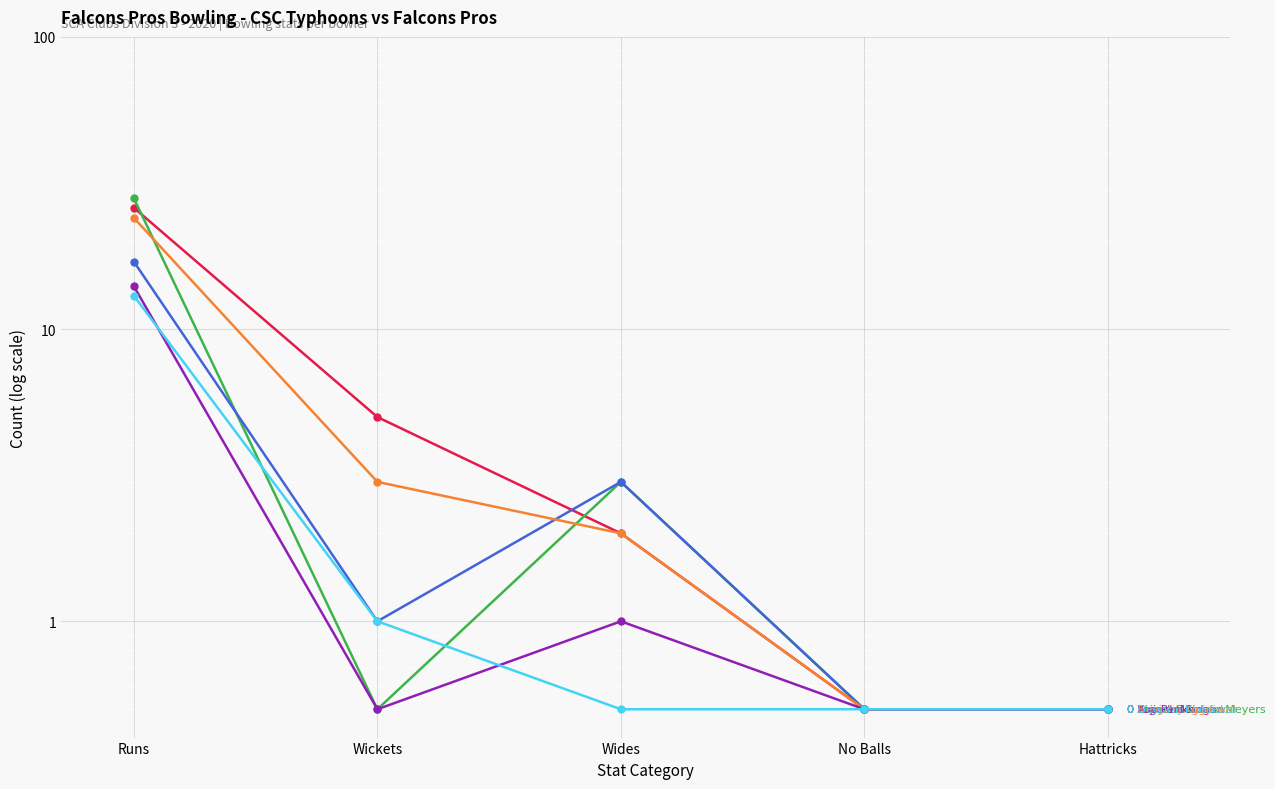

Is it true that Luv Parikh equals 0.5 at Hattricks?

True